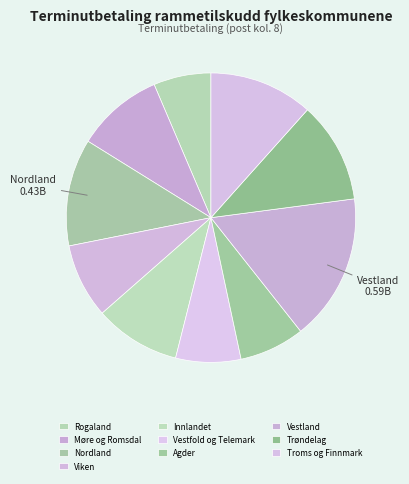

To the nearest percent, what percentage of the pie is Rogaland?

6%